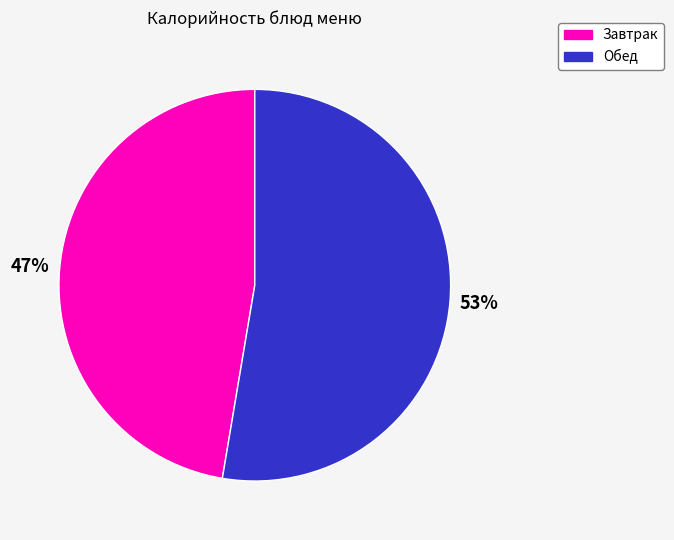

Is there a majority slice in this chart?

Yes